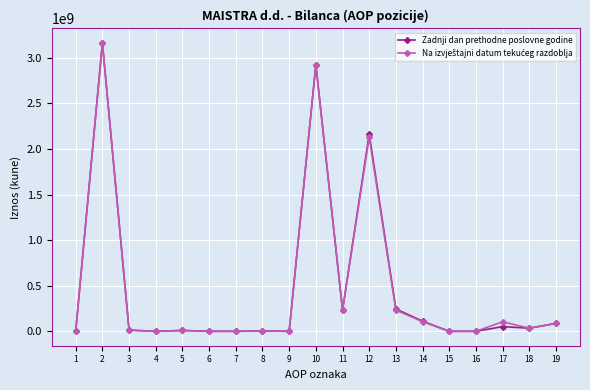

Which series has the widest spread of values?

Zadnji dan prethodne poslovne godine